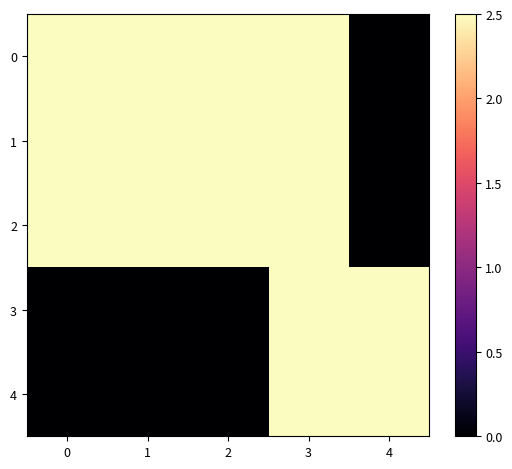

Count the number of categories in the chart.

5